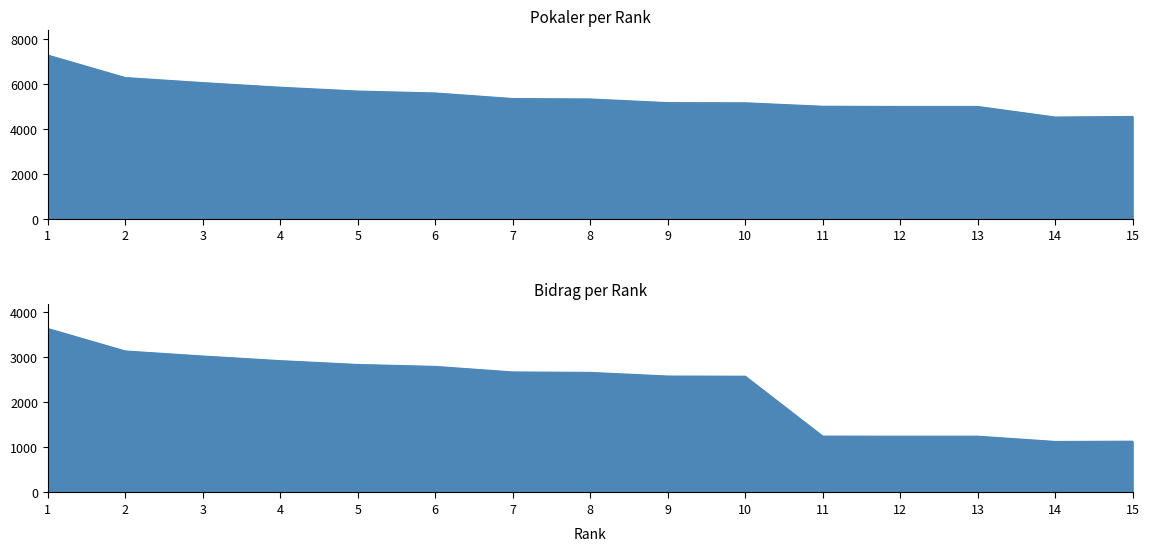

Which category has the highest value in the Bidrag series?

1